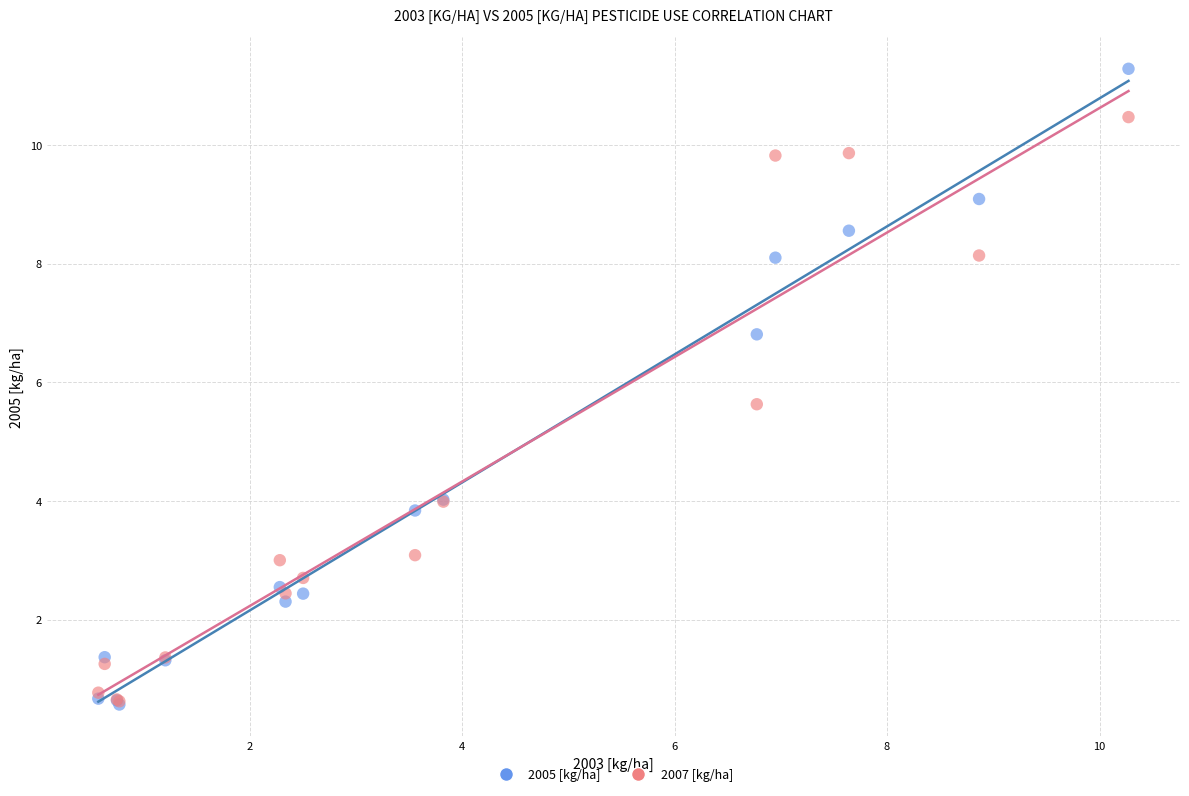

Which series reaches the maximum Y coordinate?

2005 [kg/ha]